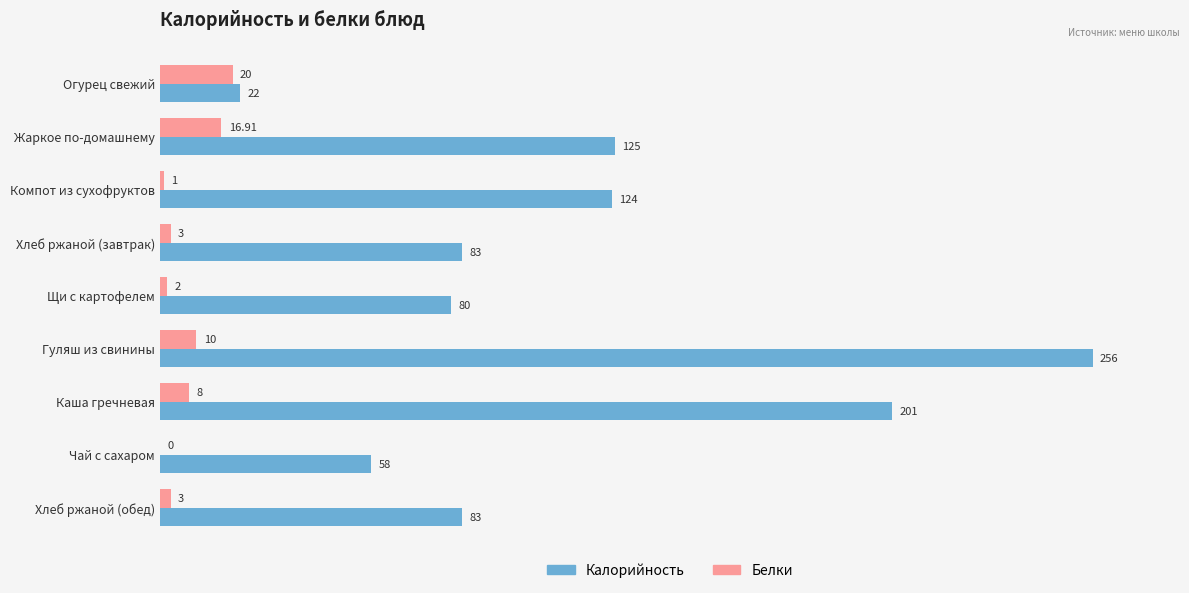

Between Чай с сахаром and Хлеб ржаной (обед), which series saw the biggest shift?

Калорийность